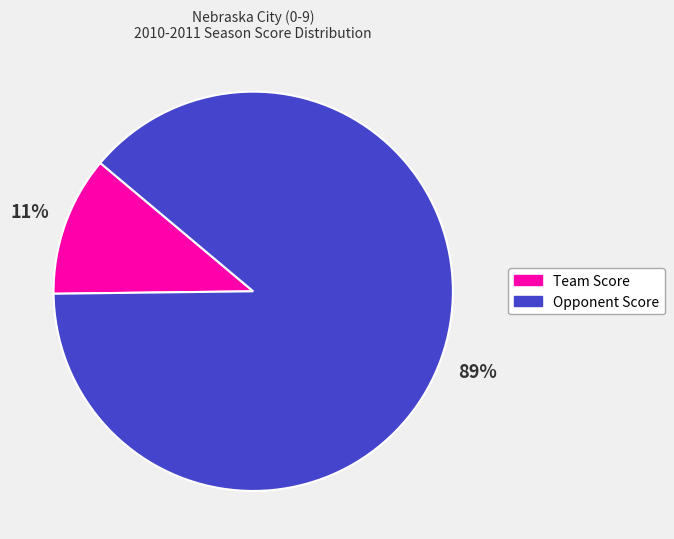

To the nearest percent, what is the average slice percentage?

50%